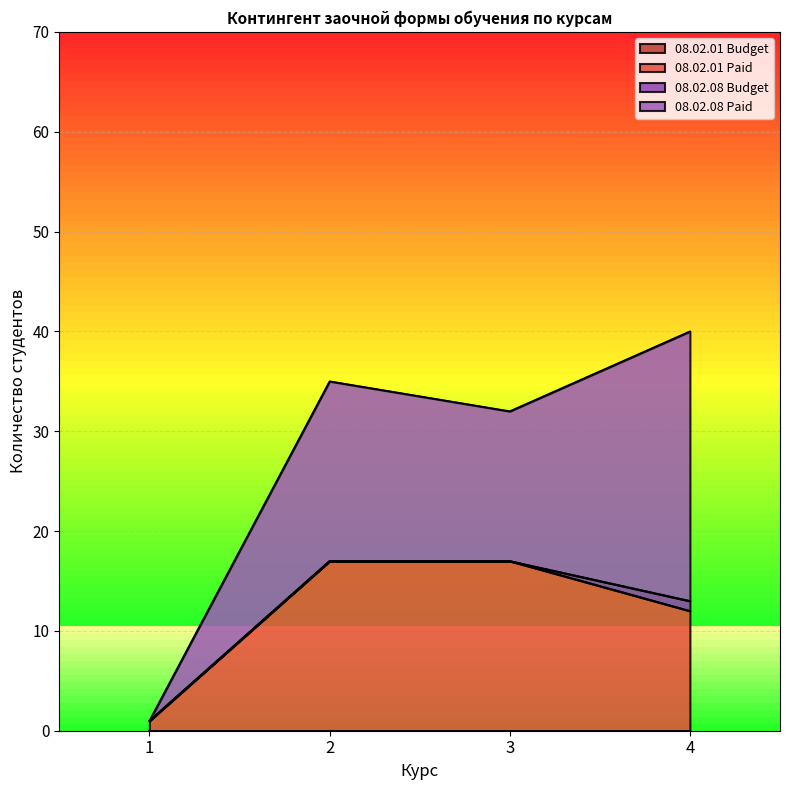

The value of 08.02.01 Paid at 4 is 12. True or false?

True